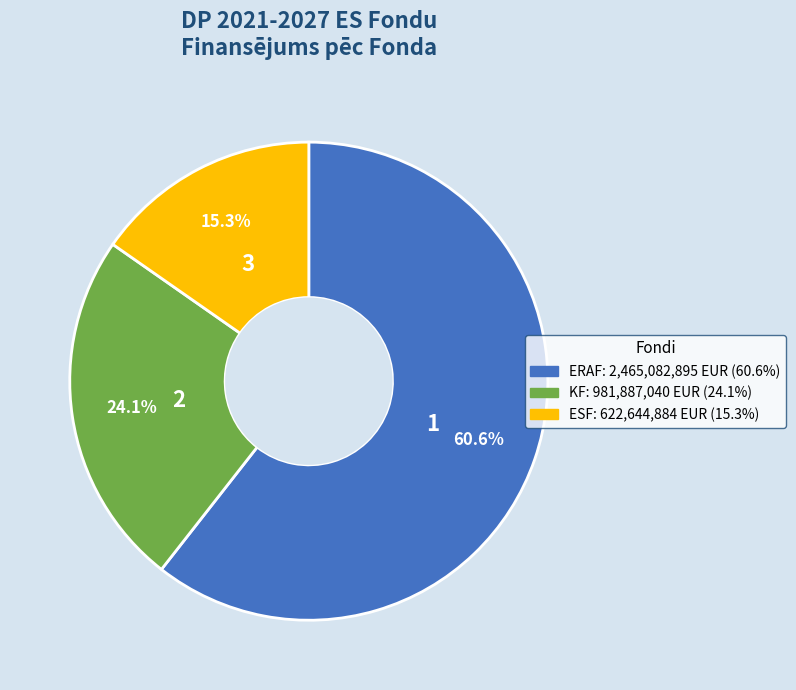

True or false: KF accounts for 24% of the total.

True